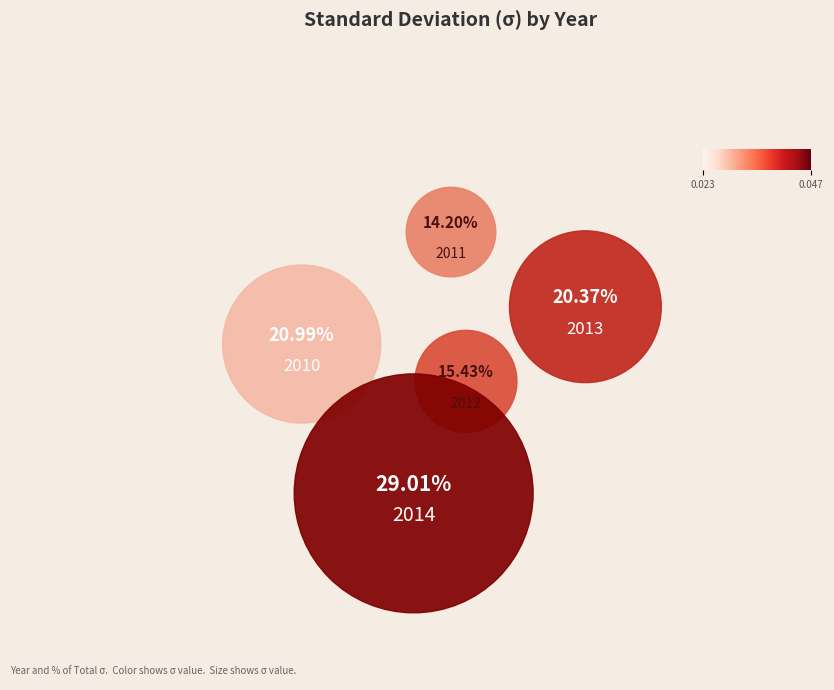

Does 2014 represent more than half of the total?

No